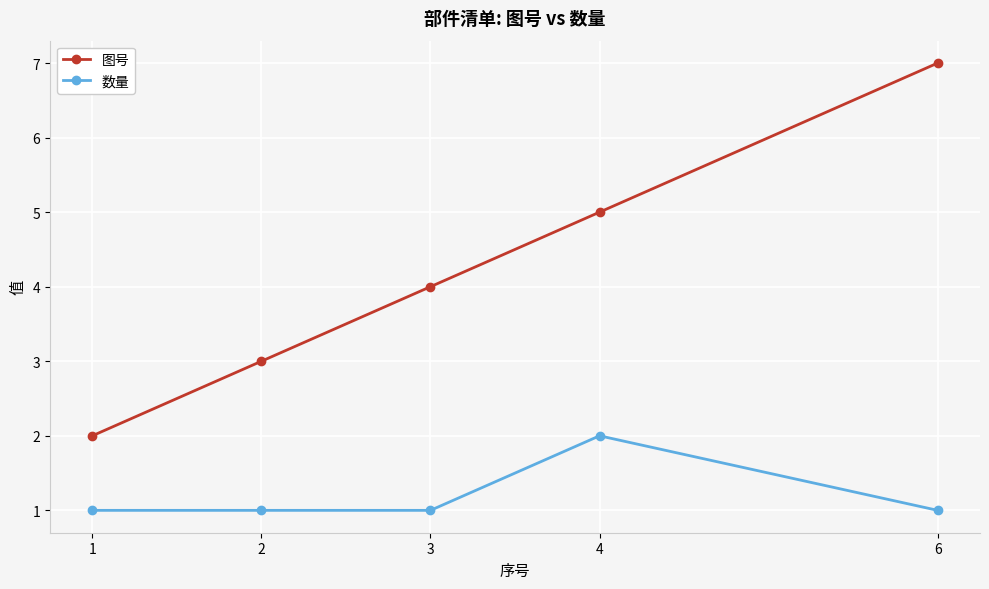

What is the value of the 图号 point at the 1st from the left?

2